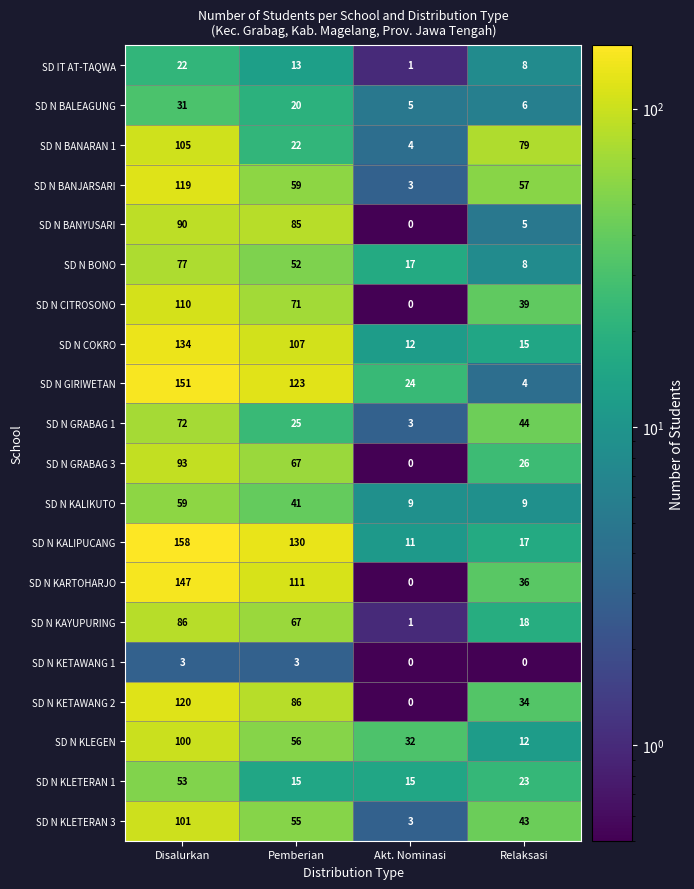

At which label does SD N BANYUSARI reach its minimum?

Akt. Nominasi